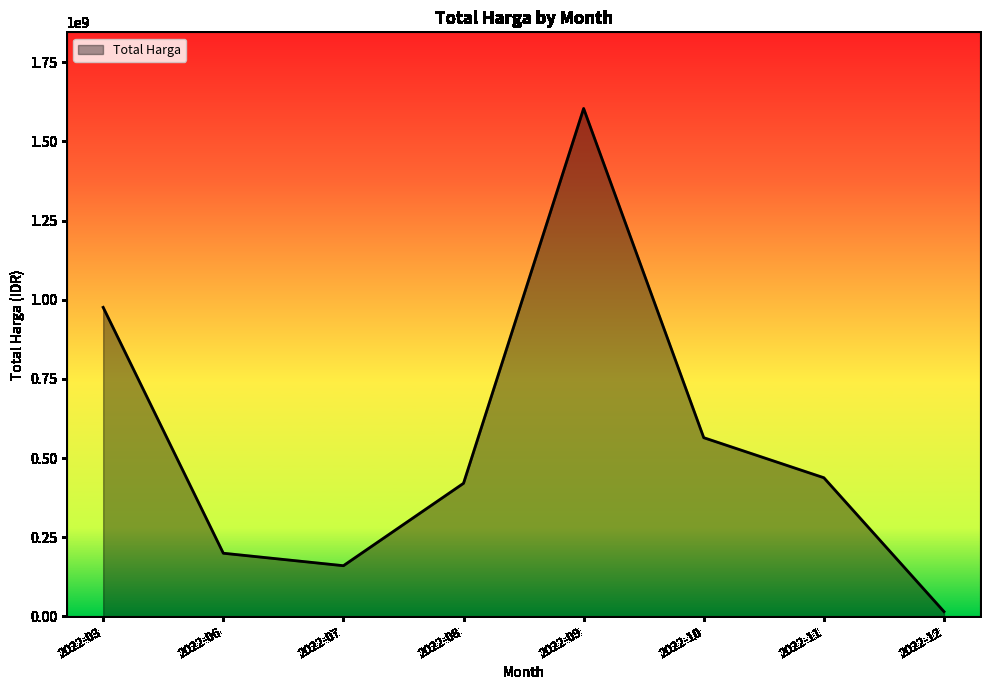

What is the average value?

546949397